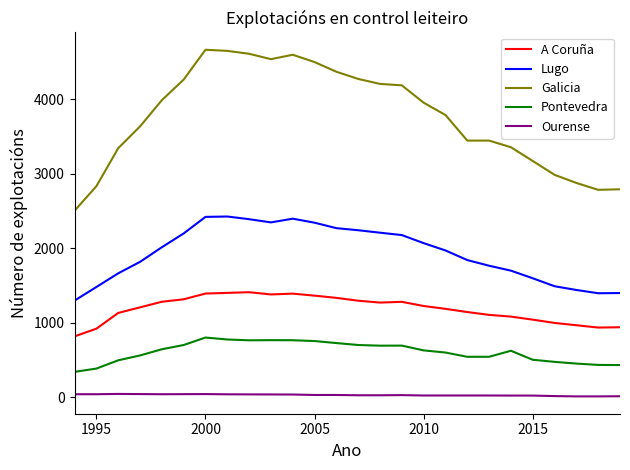

Which series has the largest total across all categories?

Galicia